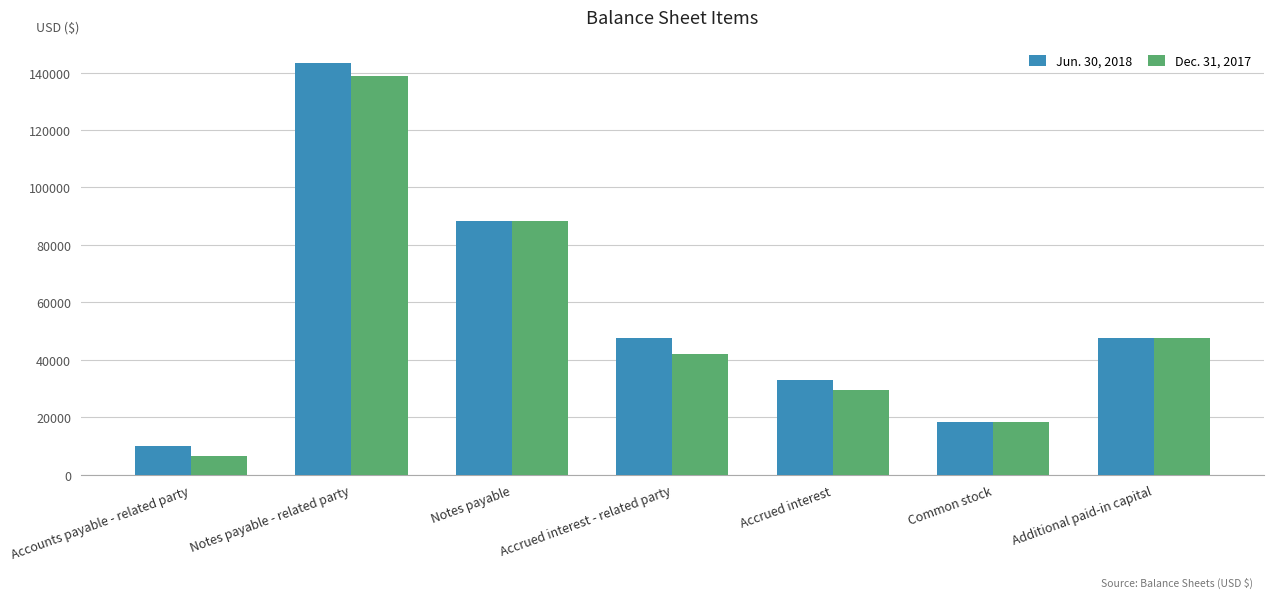

What is the maximum value shown in the chart?

143300